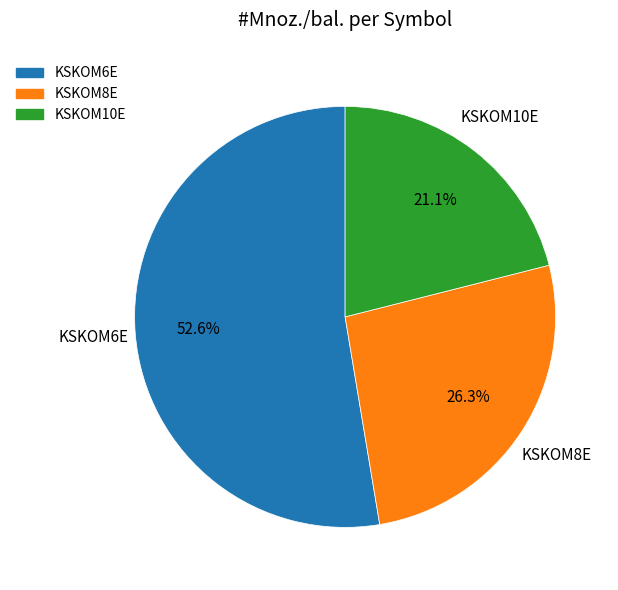

True or false: KSKOM10E accounts for 6% of the total.

False